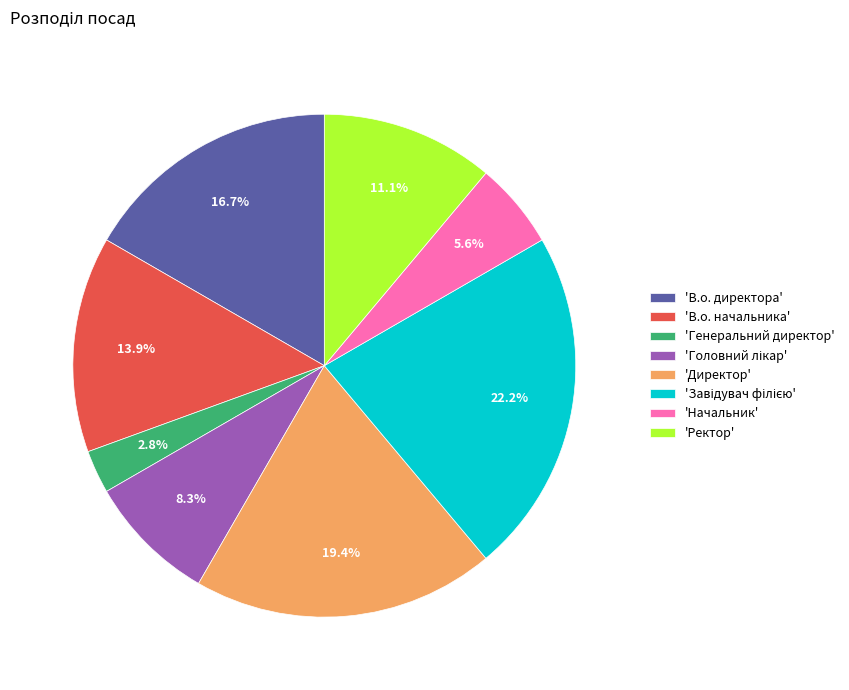

Between 'В.о. директора' and 'Ректор', which is larger?

'В.о. директора'